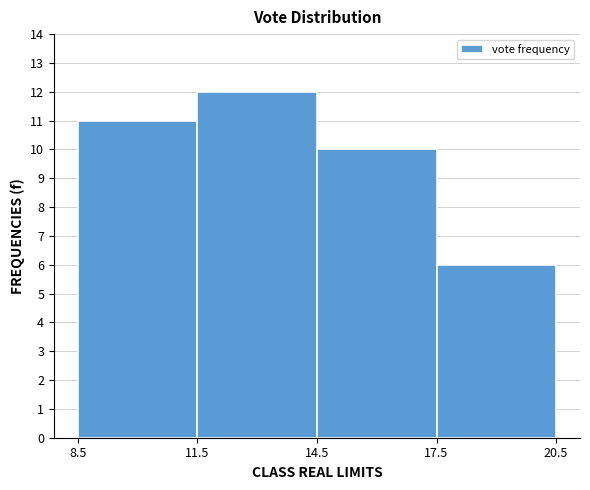

What is the height of the bar covering 11.5 to 14.5 on the x-axis? The values are not printed on the chart, so give them approximately, as read against the axis.

12